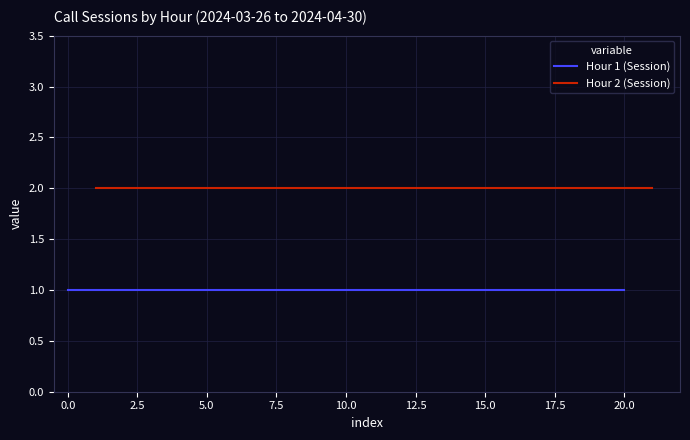

How many lines are shown in the chart?

2